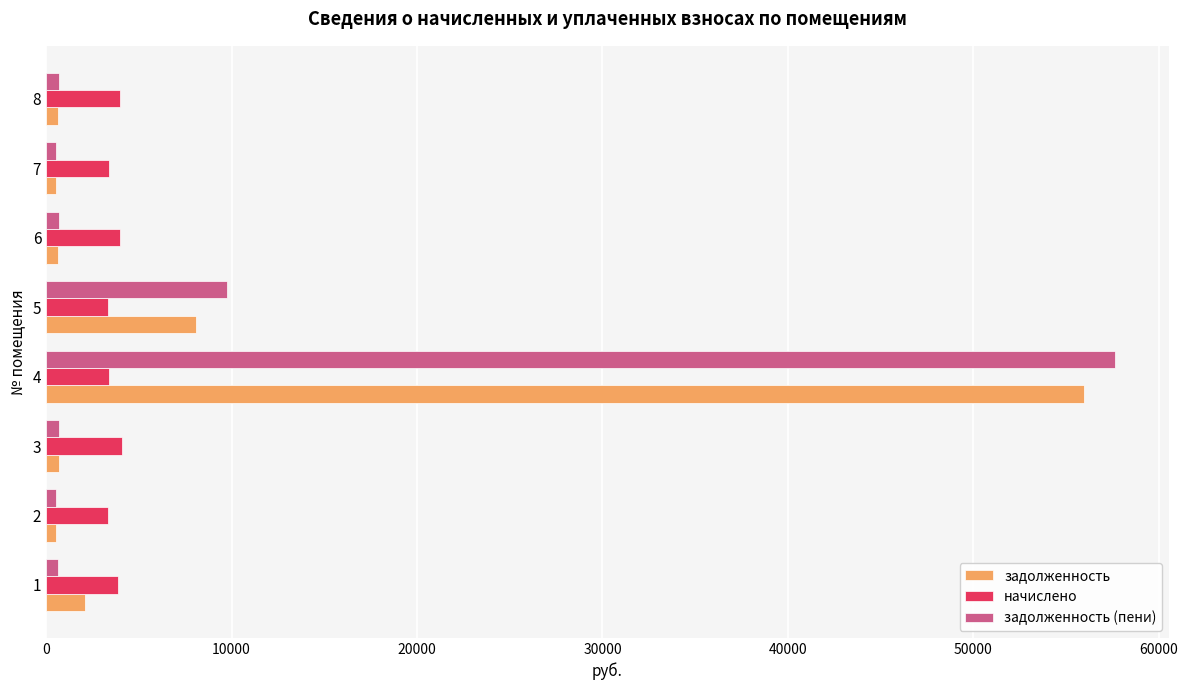

What is the greatest value displayed?

57651.7